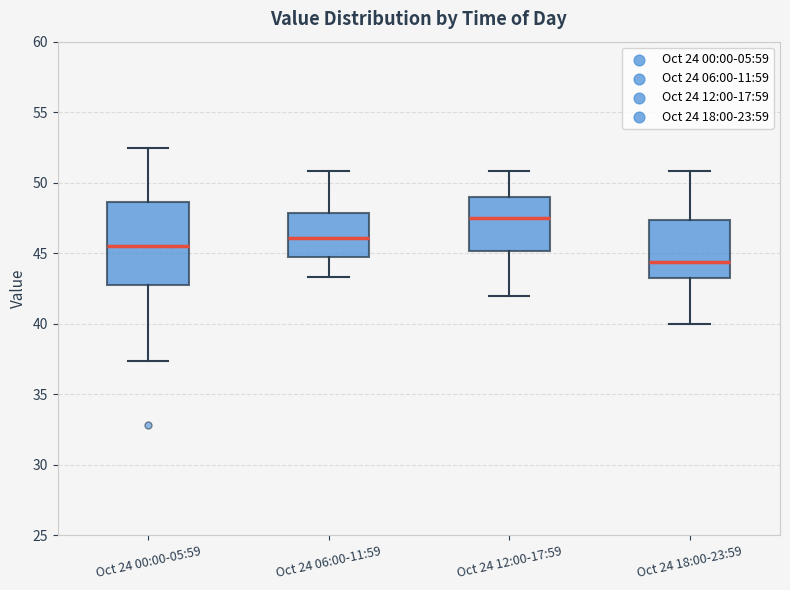

Which box has the highest median line?

Oct 24 12:00-17:59